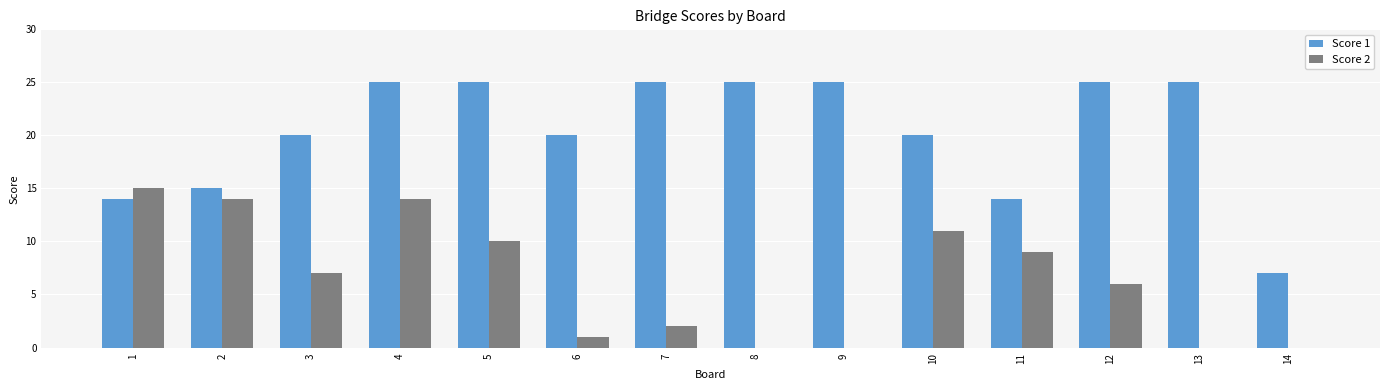

Which series has the largest range (max minus min)?

Score 1